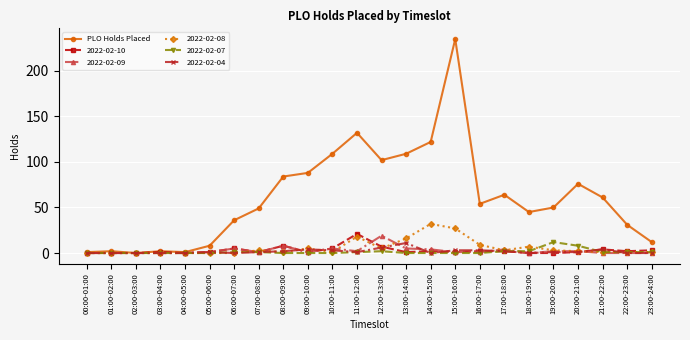

At which category is the sum across all series the highest?

15:00-16:00